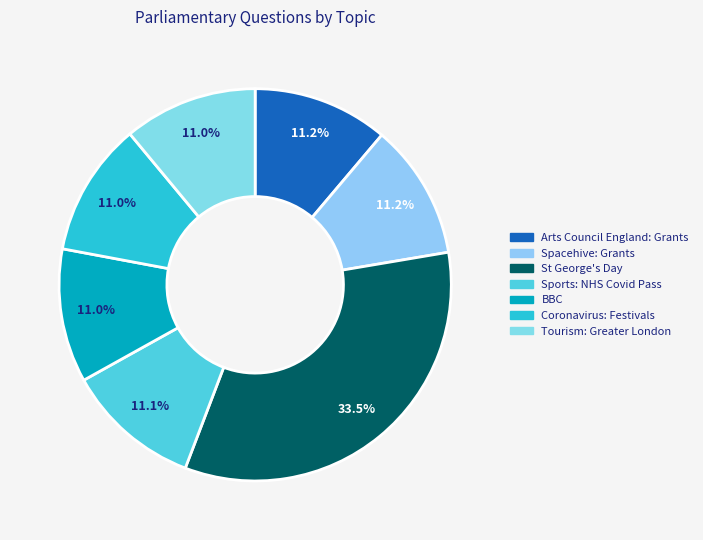

Does any single category account for the majority?

No